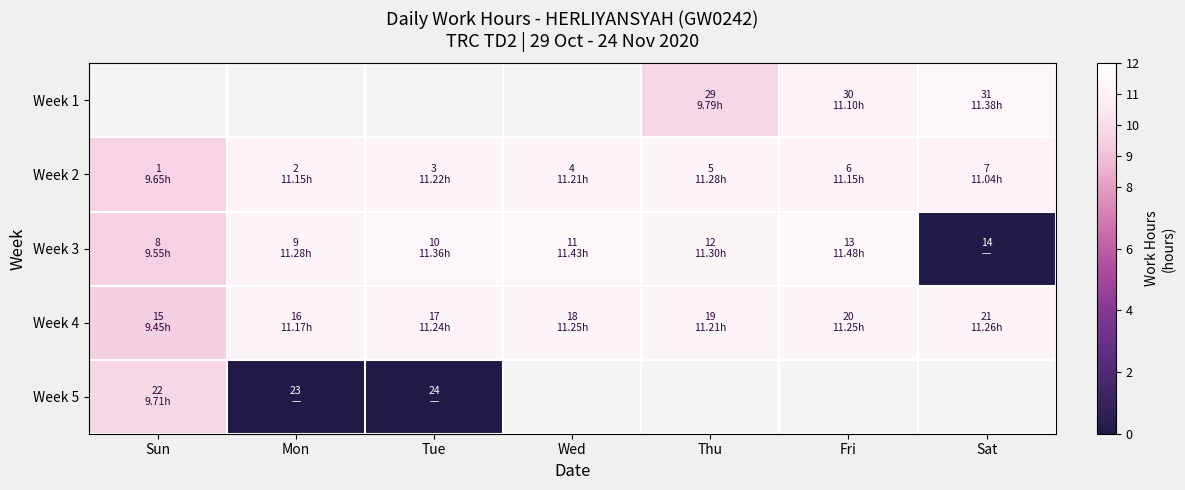

Which label corresponds to the smallest value in the chart?

Sat